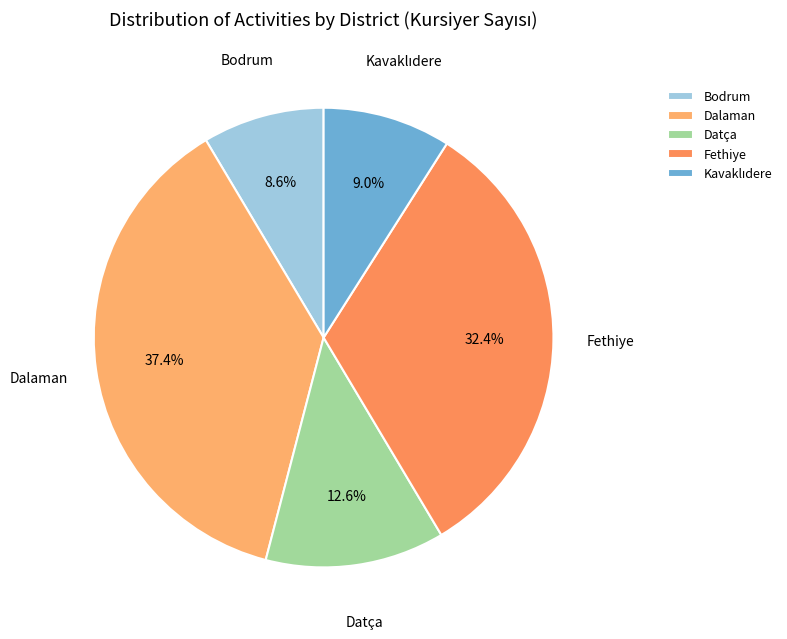

Does any single category account for the majority?

No